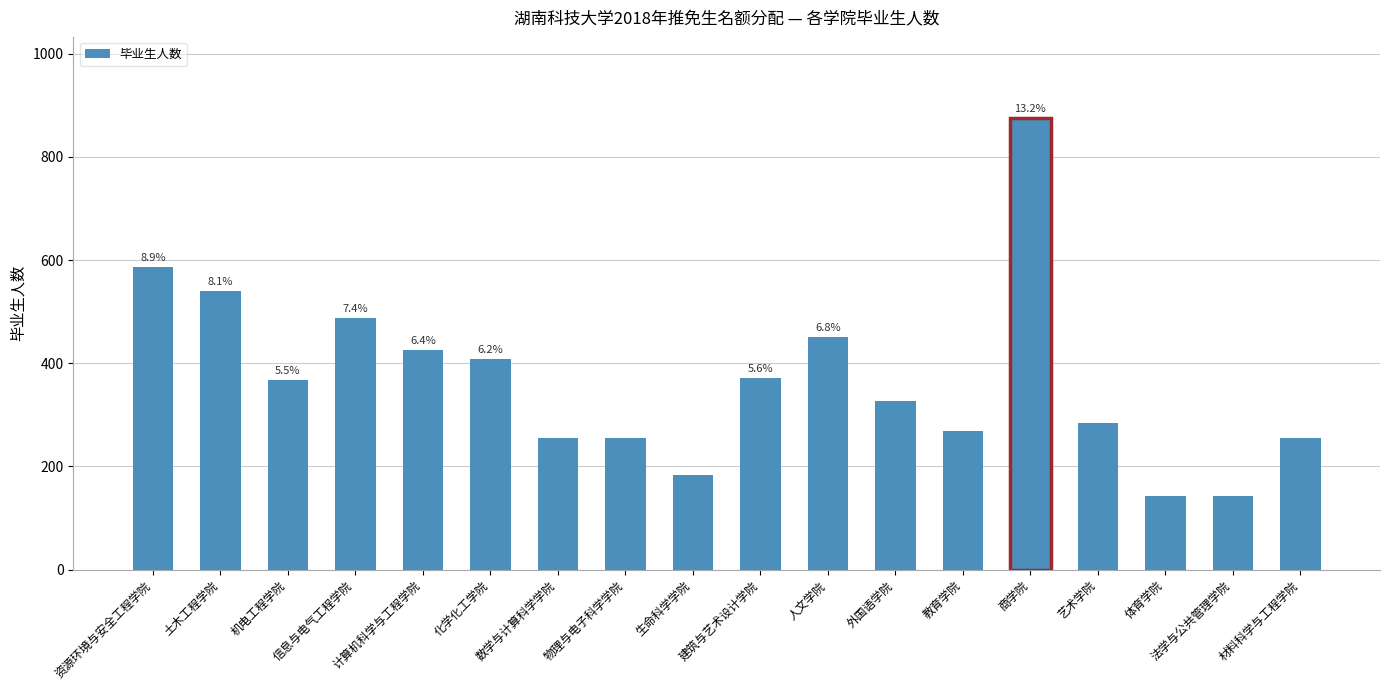

What is the value of the 10th bar from the left?

372